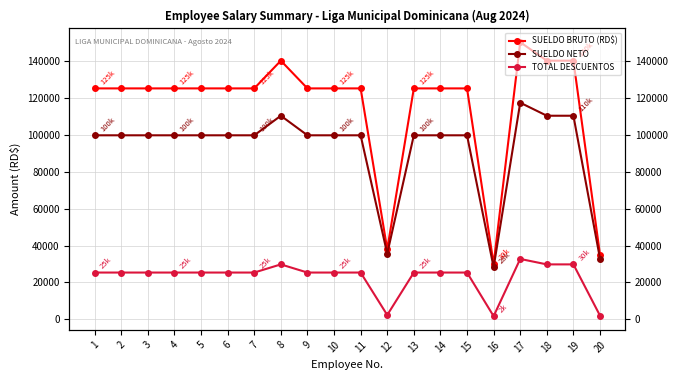

Where is the first local minimum for SUELDO NETO?

12